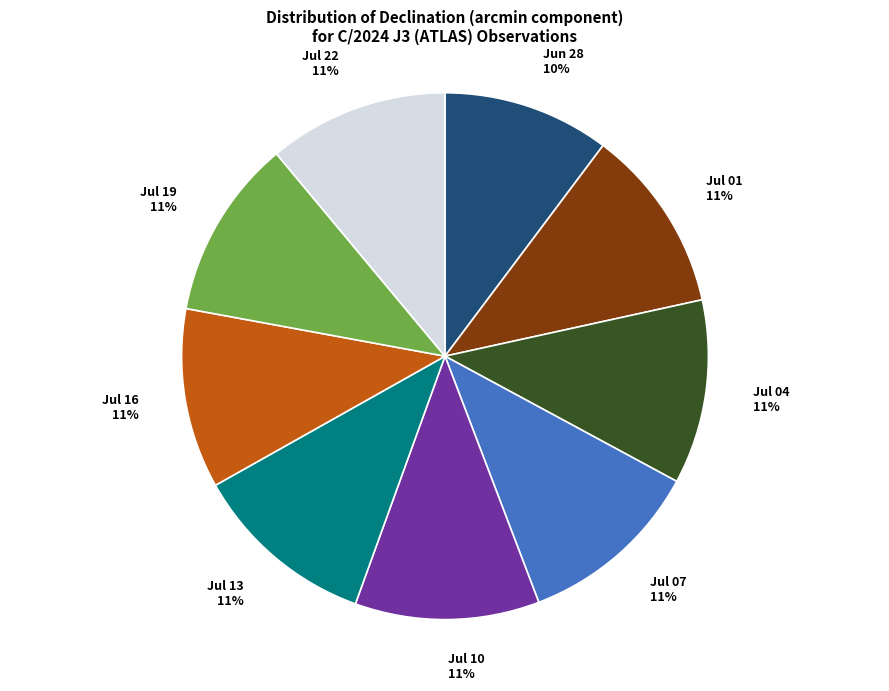

How many slices are in this pie chart?

9